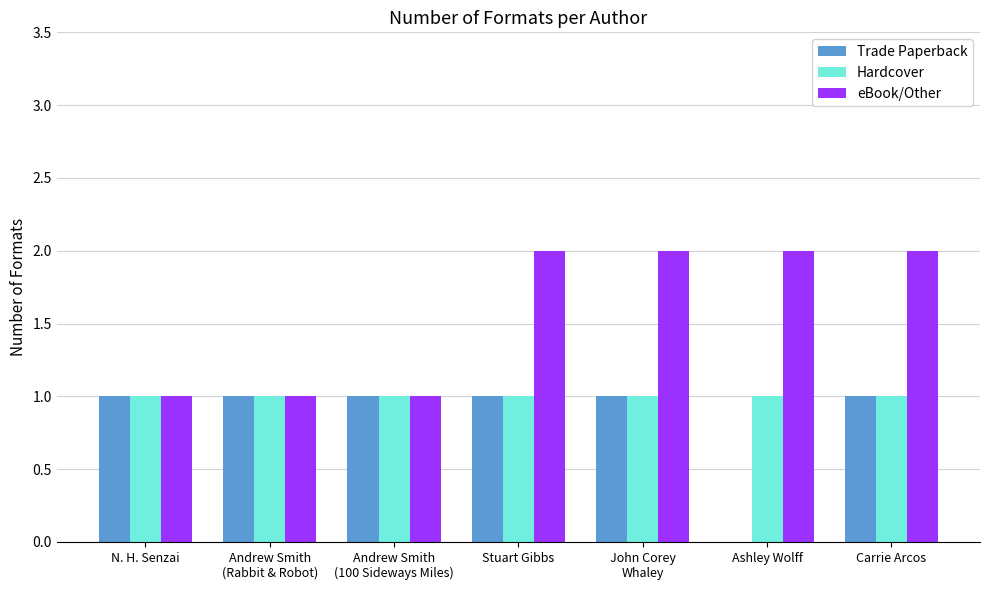

What is the sum of the eBook/Other values at Ashley Wolff and N. H. Senzai?

3